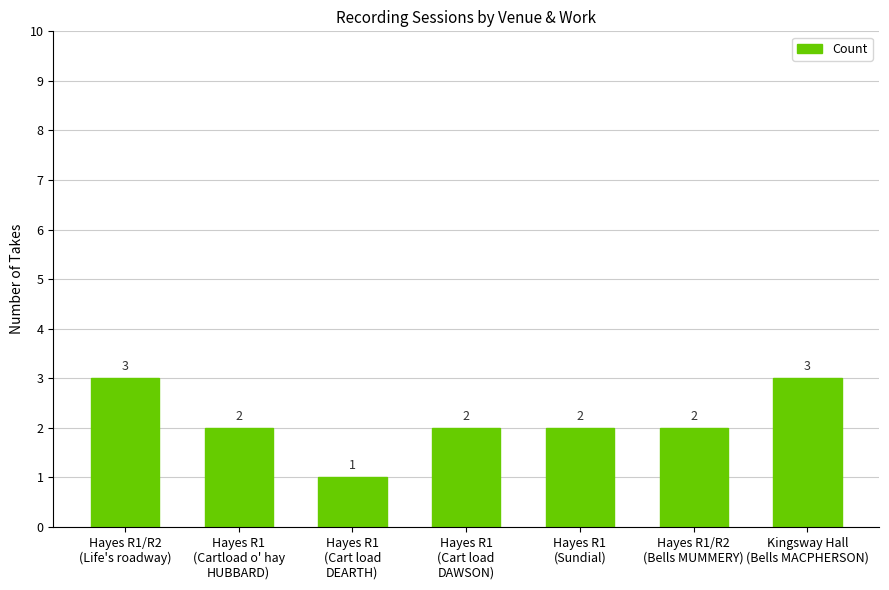

What position from the left is Hayes R1
(Cartload o' hay
HUBBARD)?

2